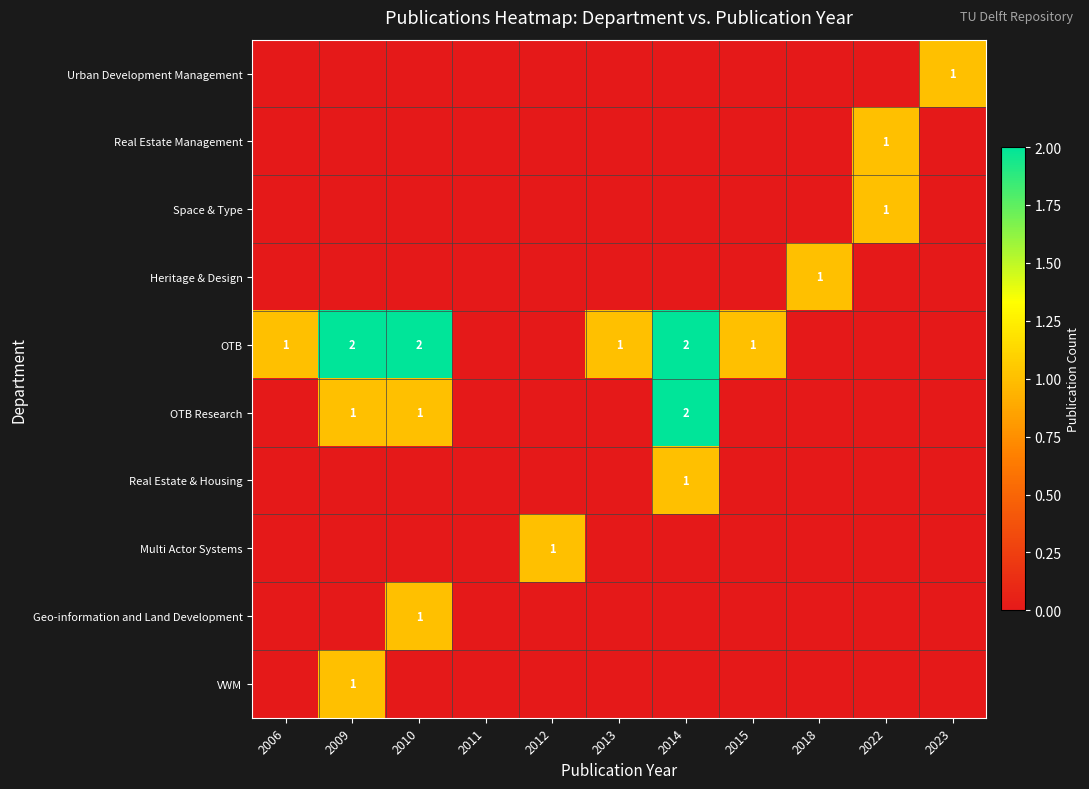

At 2022, list the series in order from smallest to largest.

Urban Development Management, Heritage & Design, OTB, OTB Research, Real Estate & Housing, Multi Actor Systems, Geo-information and Land Development, VWM, Real Estate Management, Space & Type